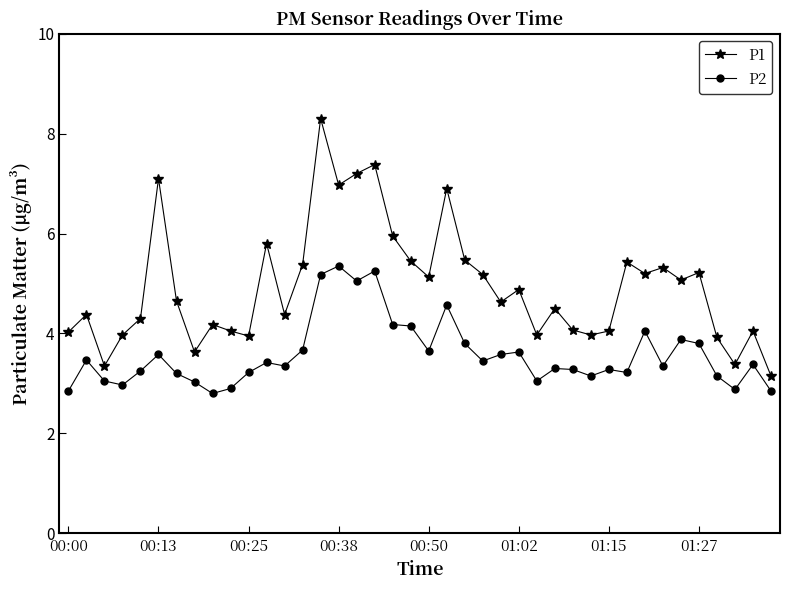

What is the lowest value of the P2 series?

2.8